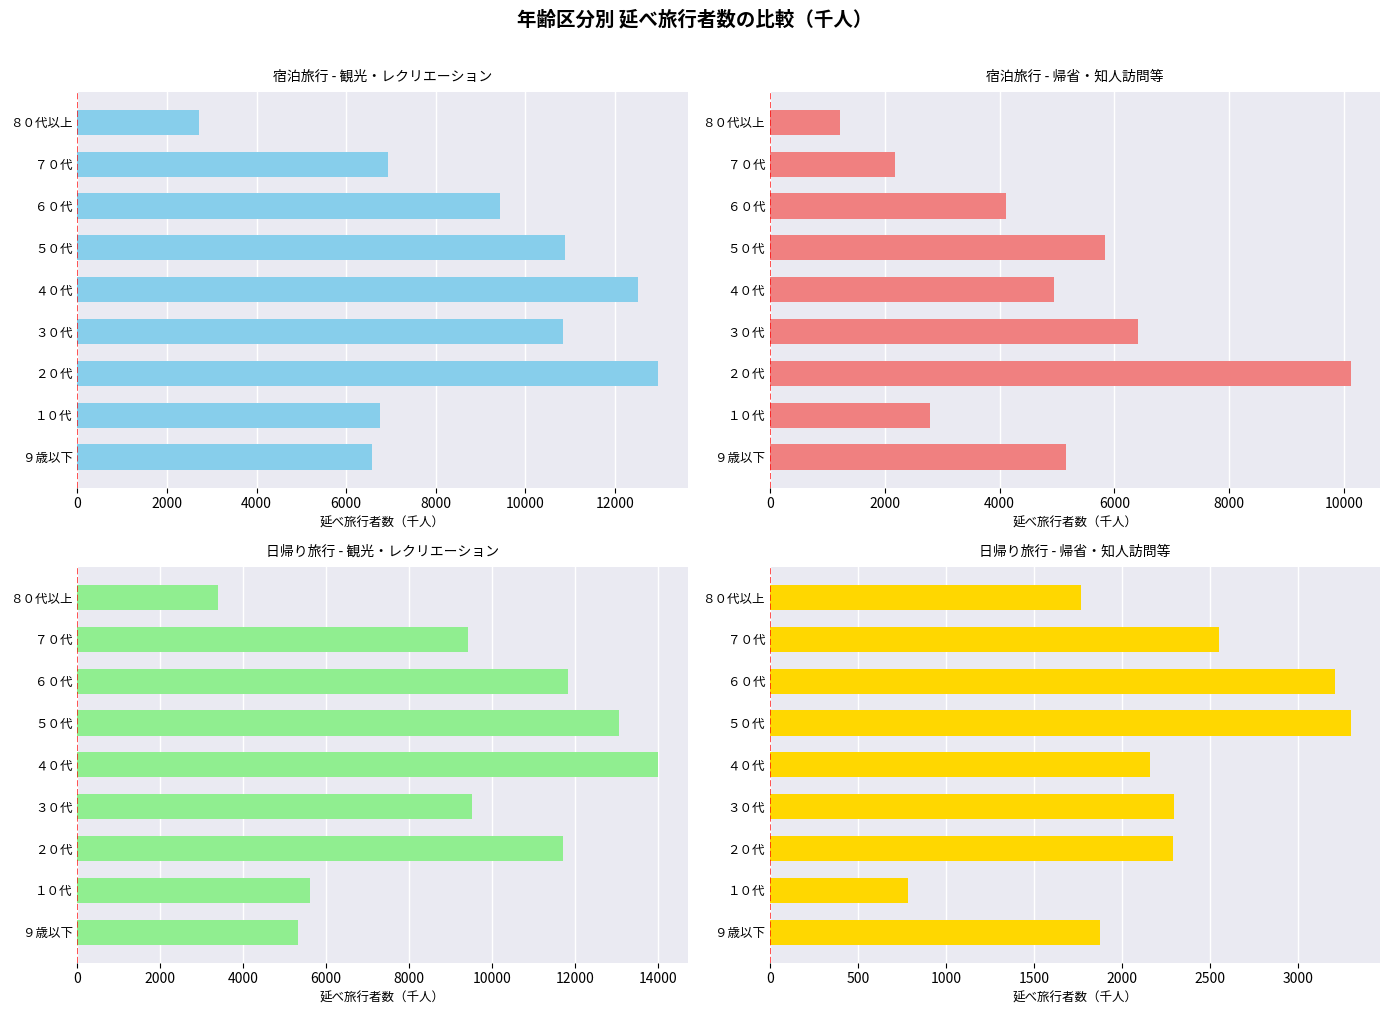

True or false: 日帰り・観光レク has a value of 3624.0 at ７０代.

False